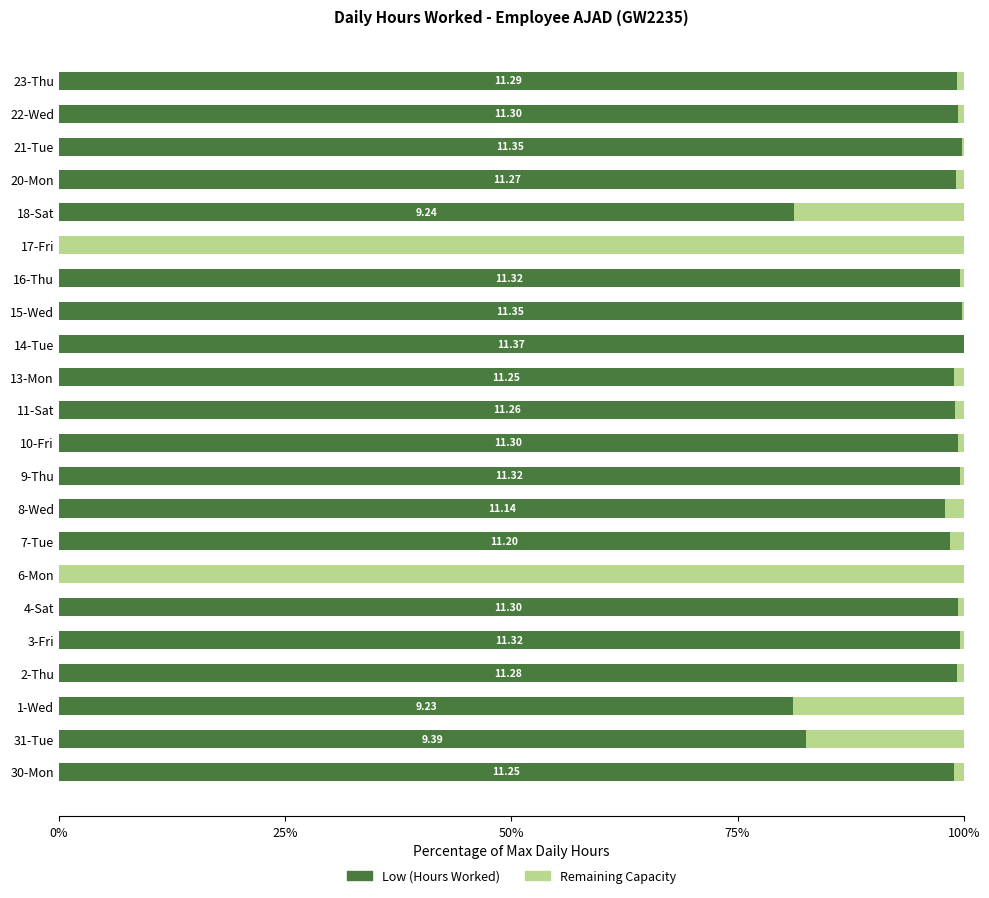

What is the sum of all Low (Hours Worked) values?

1932.5